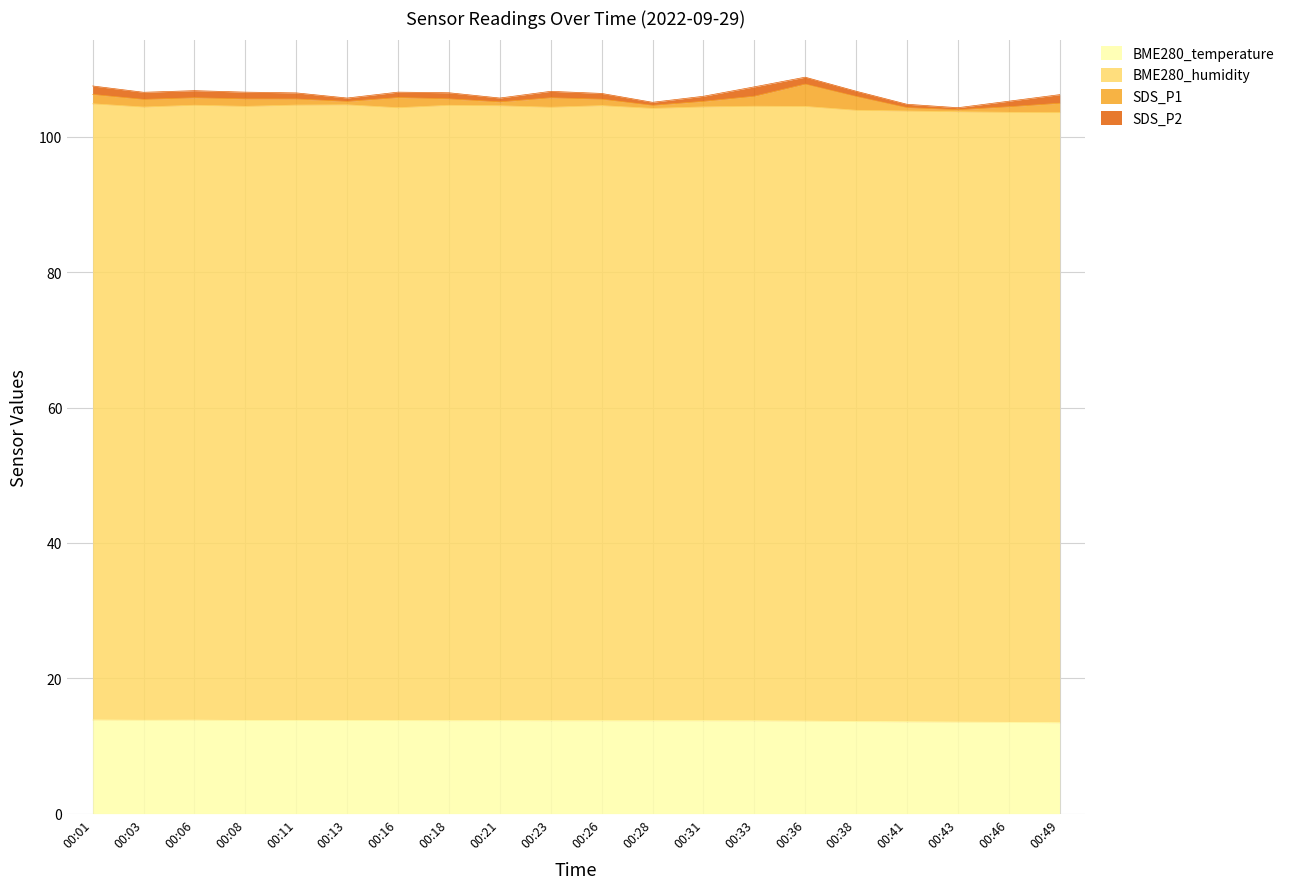

At which label is BME280_temperature closest to 13?

00:49